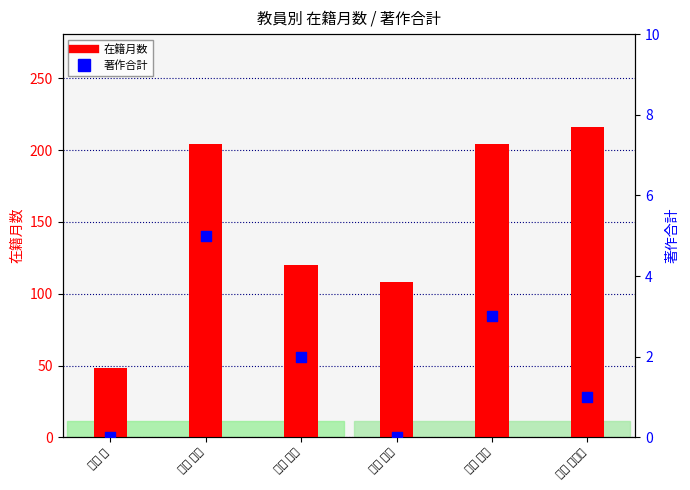

At how many categories does at least one series exceed 42?

6